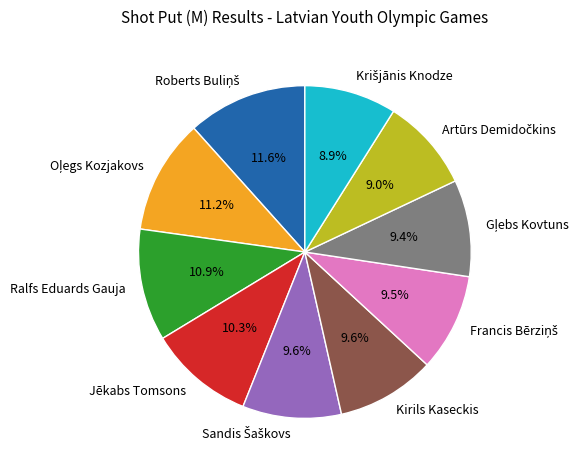

Is there any slice that represents more than half of the pie?

No